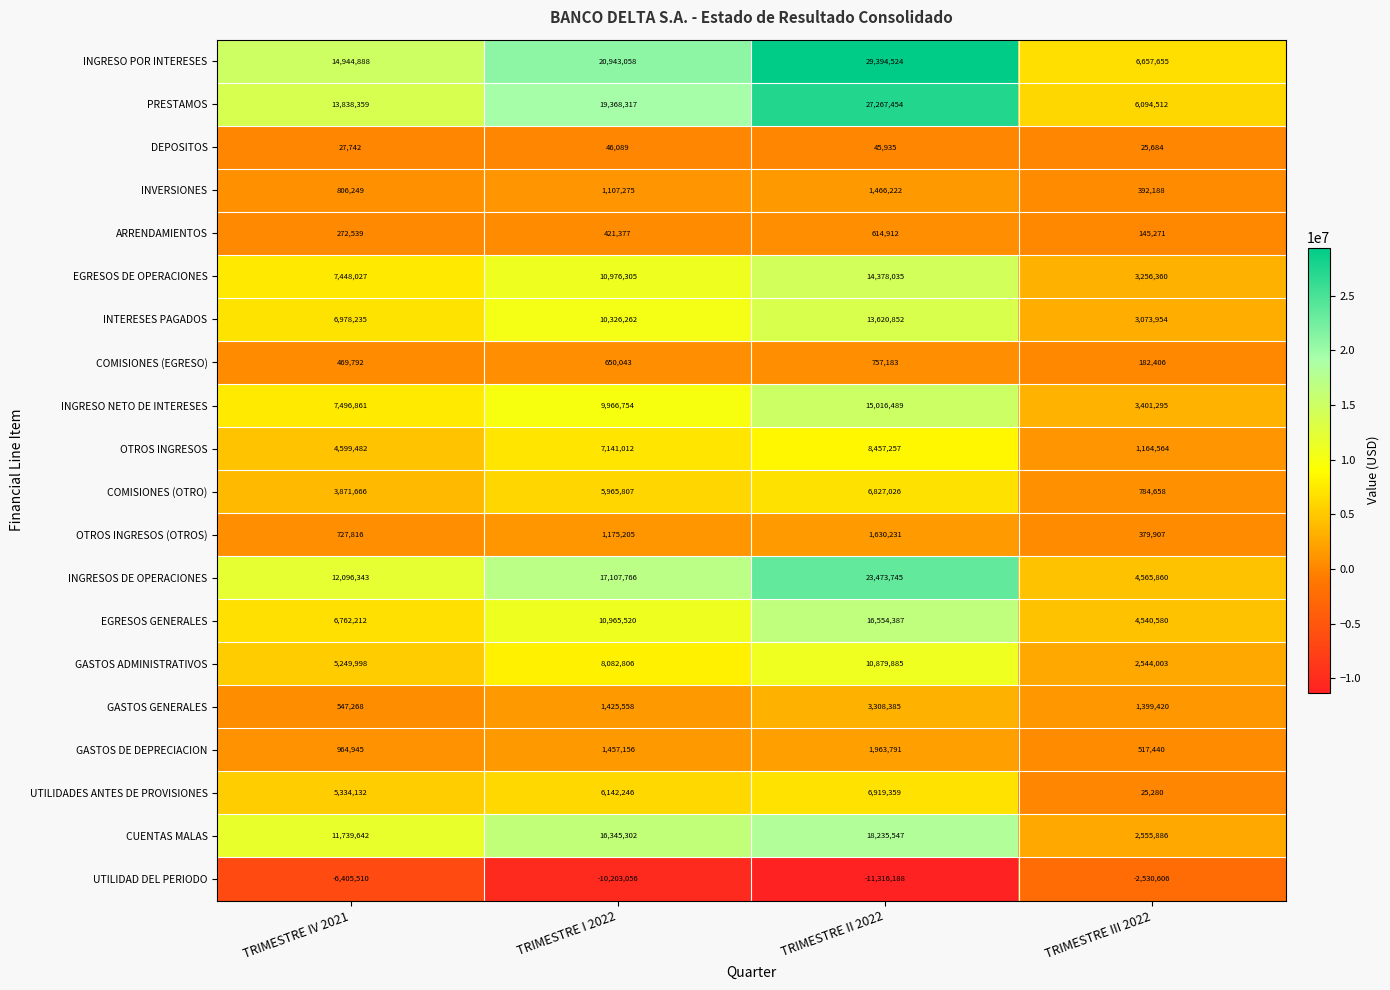

Which series has the widest spread of values?

INGRESO POR INTERESES